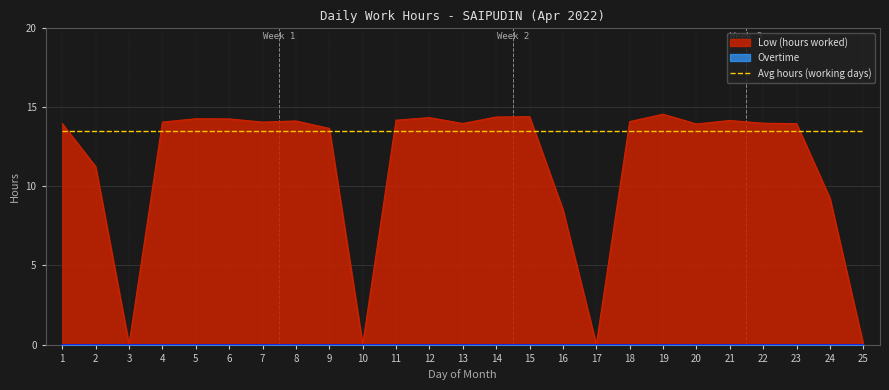

Which has a higher value, 6 or 21?

6